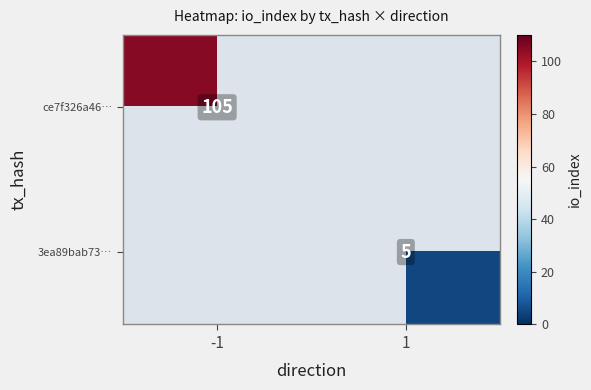

Is it true that ce7f326a46… equals 159 at -1?

False